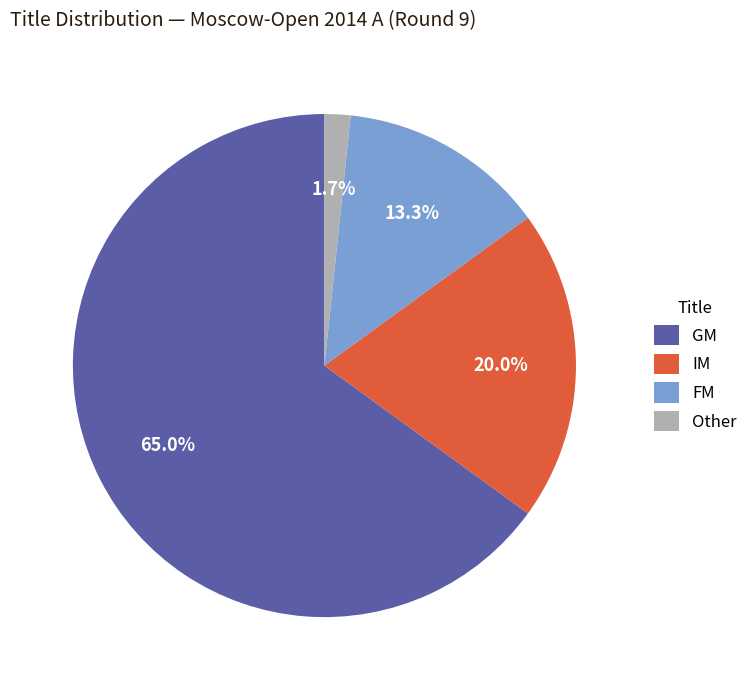

What portion of the pie excludes IM?

80.0%